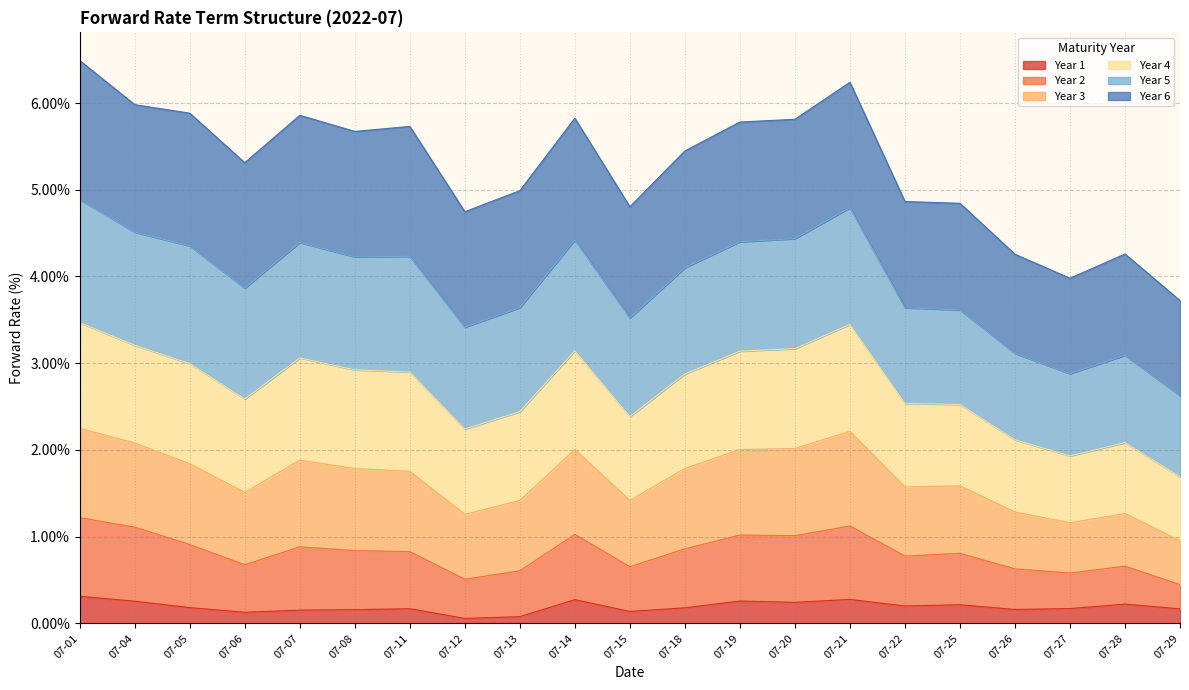

Does the chart display data point markers on the line(s)?

No